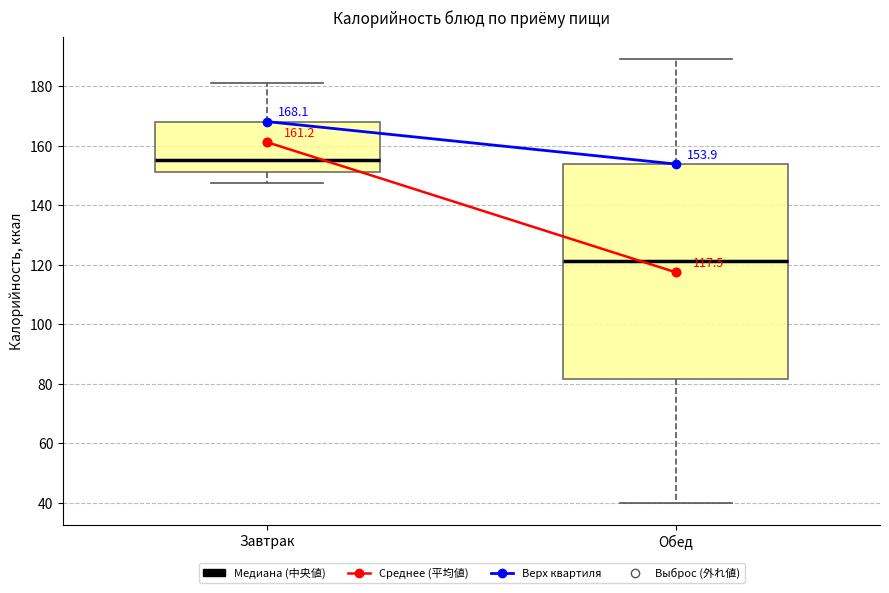

Comparing the boxes themselves (not the whiskers), which one is the tallest?

Обед